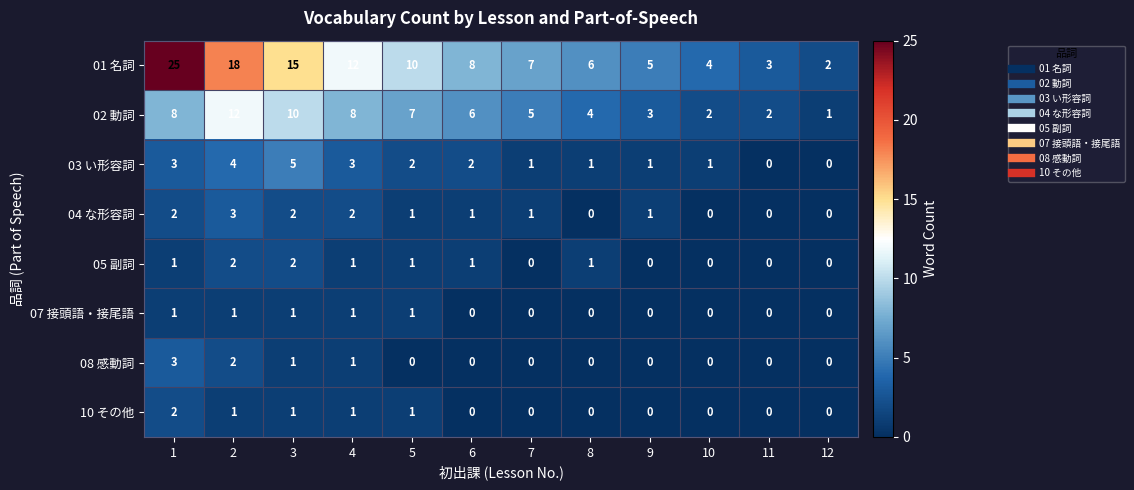

Which series changed the most between 2 and 11?

01 名詞